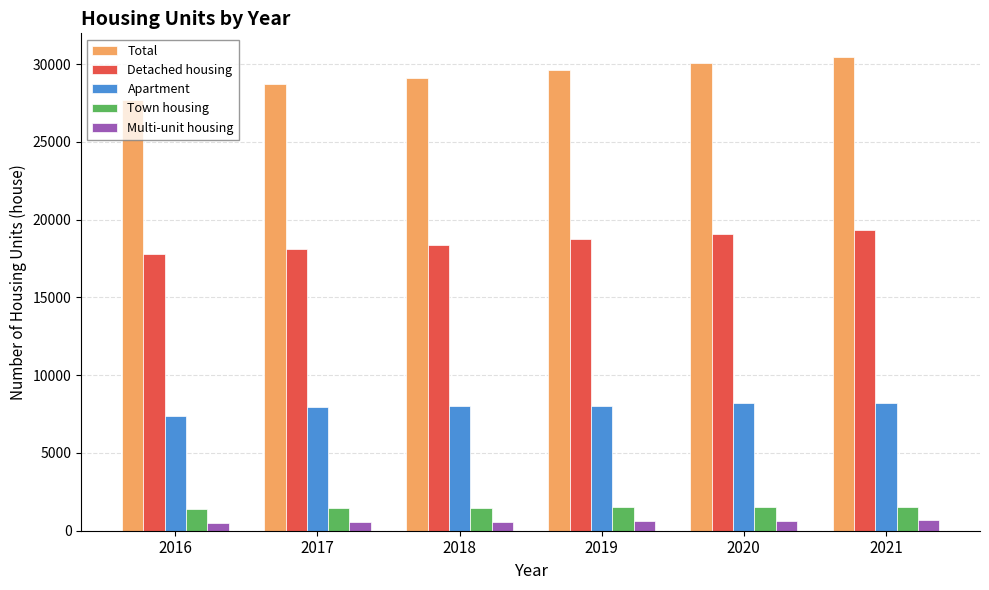

Which series changed the most between 2017 and 2019?

Total